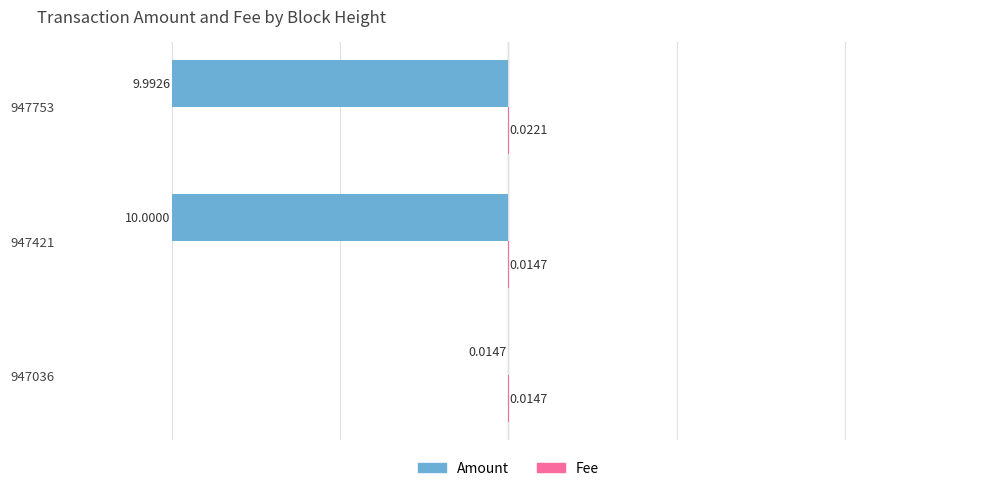

At which category is the sum across all series the highest?

947036